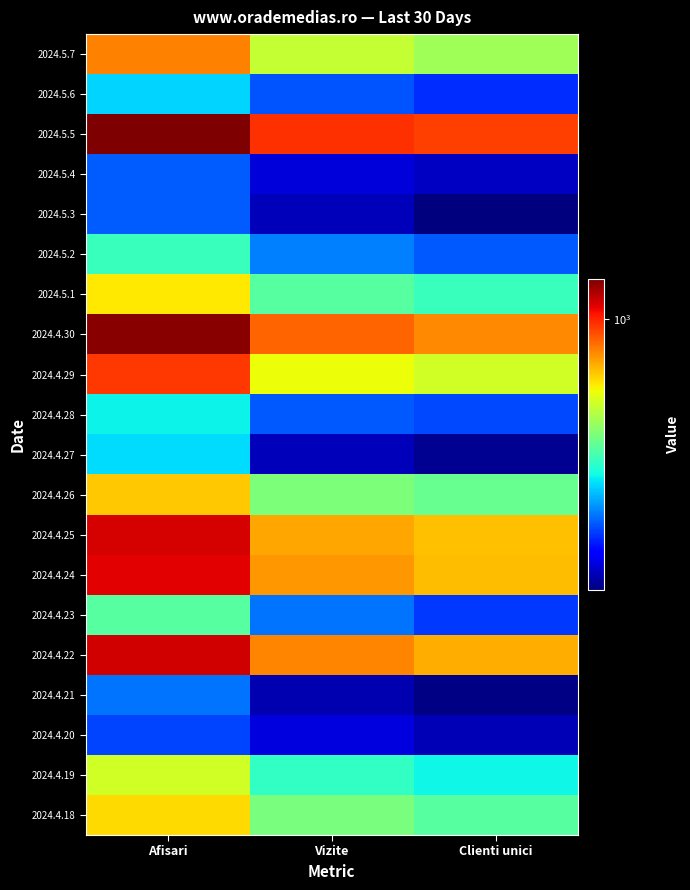

Reading left to right, transcribe all the data shown in this chart.

2024.5.7: Afisari=827	Vizite=587	Clienti unici=540
2024.5.6: Afisari=365	Vizite=288	Clienti unici=269
2024.5.5: Afisari=1271	Vizite=976	Clienti unici=948
2024.5.4: Afisari=293	Vizite=227	Clienti unici=219
2024.5.3: Afisari=292	Vizite=216	Clienti unici=195
2024.5.2: Afisari=430	Vizite=312	Clienti unici=290
2024.5.1: Afisari=673	Vizite=457	Clienti unici=429
2024.4.30: Afisari=1252	Vizite=876	Clienti unici=816
2024.4.29: Afisari=962	Vizite=647	Clienti unici=605
2024.4.28: Afisari=387	Vizite=290	Clienti unici=282
2024.4.27: Afisari=370	Vizite=215	Clienti unici=202
2024.4.26: Afisari=721	Vizite=498	Clienti unici=474
2024.4.25: Afisari=1105	Vizite=772	Clienti unici=731
2024.4.24: Afisari=1076	Vizite=791	Clienti unici=739
2024.4.23: Afisari=458	Vizite=305	Clienti unici=274
2024.4.22: Afisari=1113	Vizite=821	Clienti unici=759
2024.4.21: Afisari=305	Vizite=212	Clienti unici=197
2024.4.20: Afisari=281	Vizite=228	Clienti unici=214
2024.4.19: Afisari=606	Vizite=423	Clienti unici=390
2024.4.18: Afisari=693	Vizite=497	Clienti unici=456